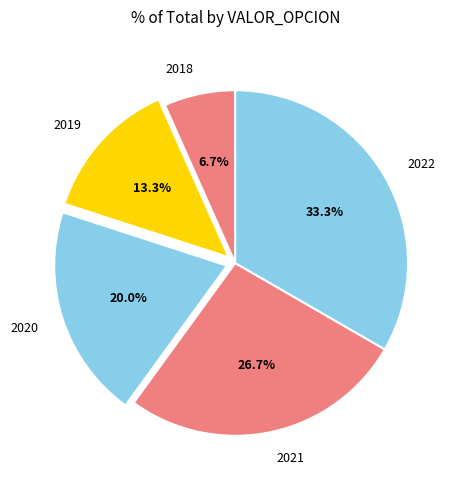

To the nearest percent, what portion does 2021 represent?

27%